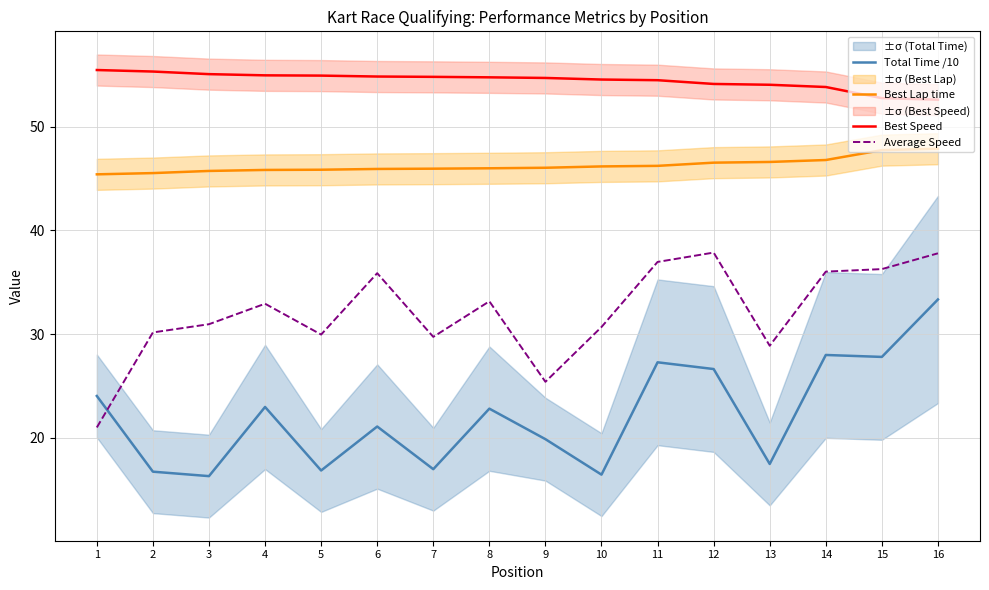

Which series has the widest spread of values?

Total Time /10